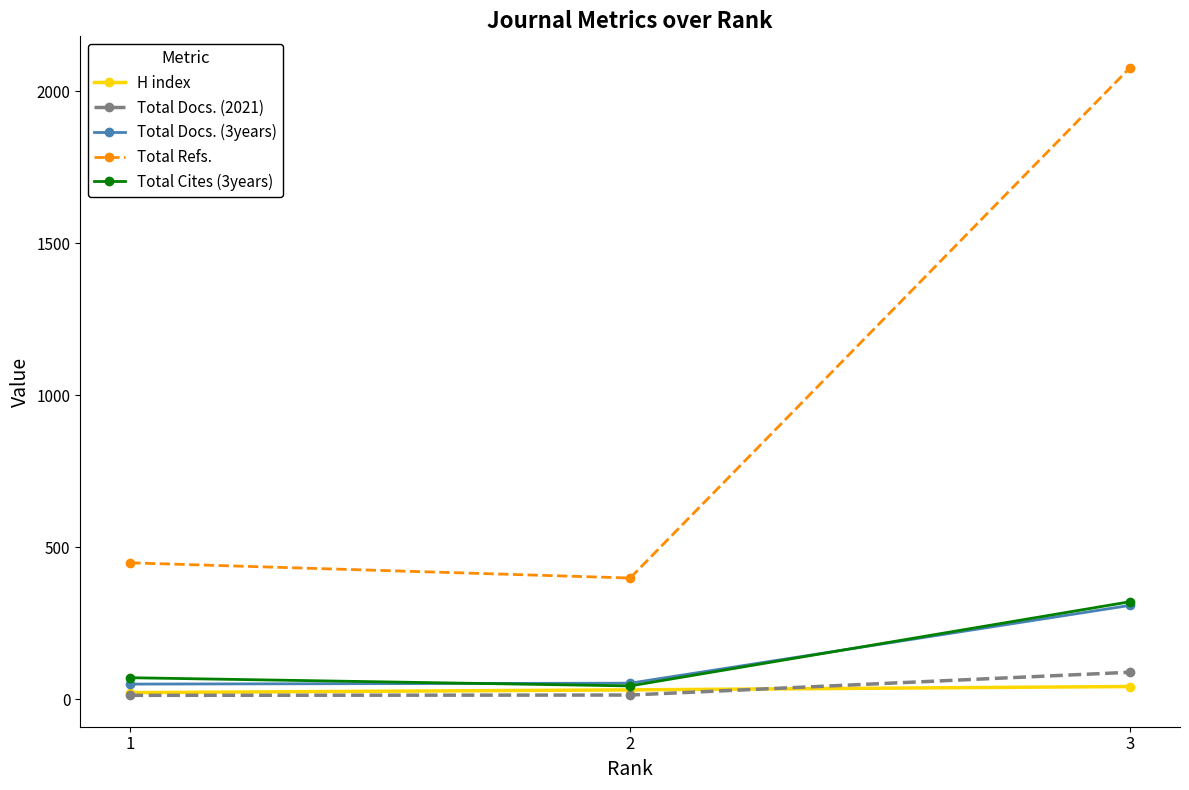

Rank the categories by Total Refs. value from lowest to highest.

2, 1, 3